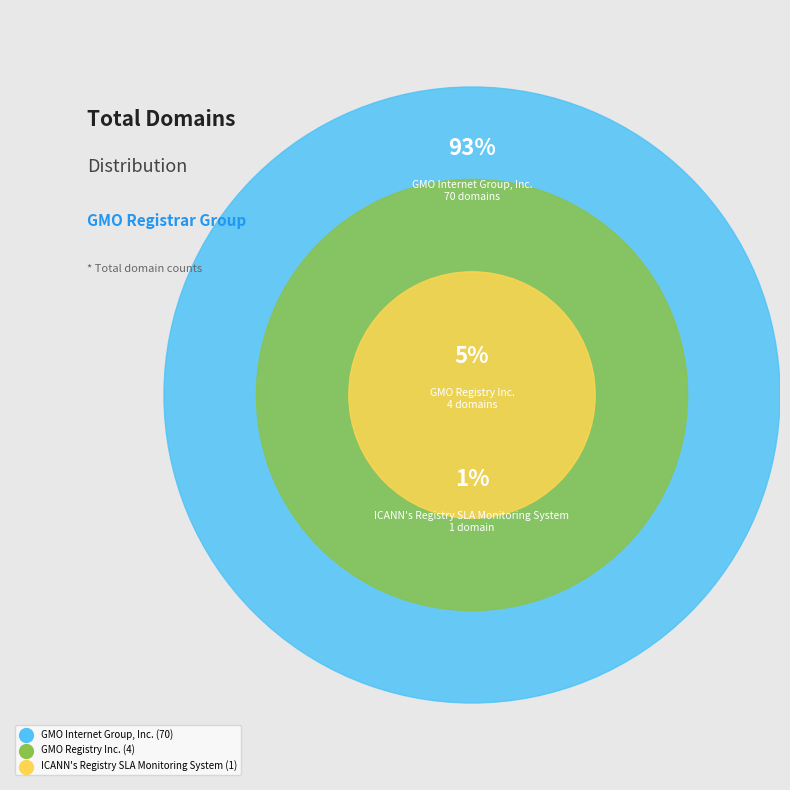

Which has a higher value, GMO Registry Inc. or ICANN's Registry SLA Monitoring System?

GMO Registry Inc.